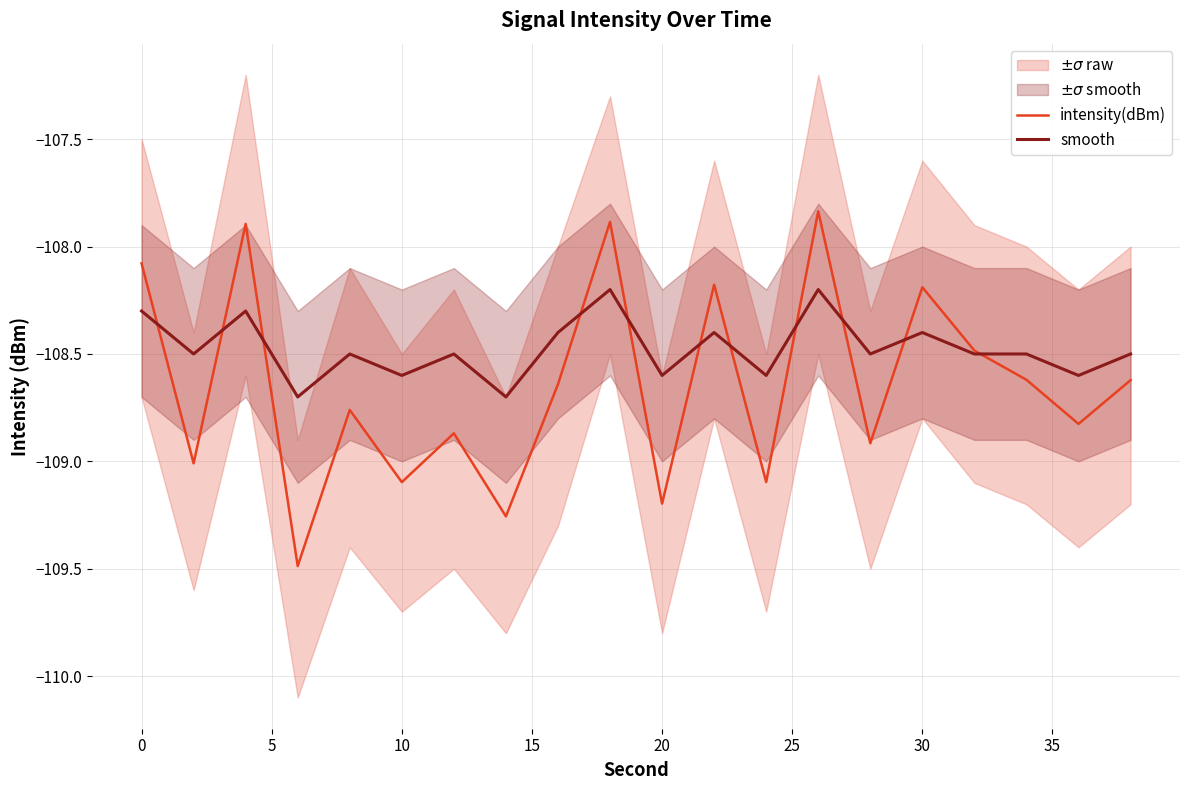

What is the value of the intensity(dBm) point at the 3rd from the left?

-107.9